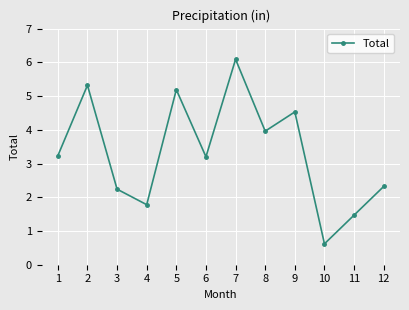

How many categories are shown in the chart?

12